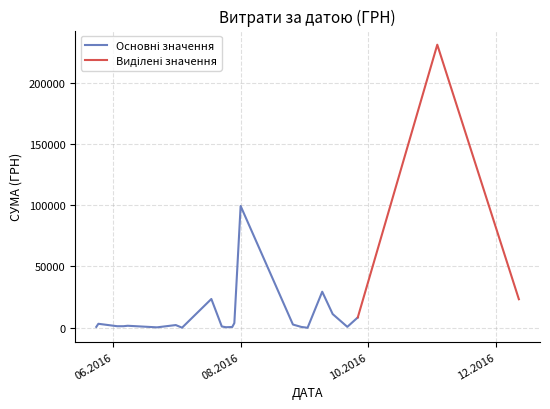

How many points are lower than both their immediate neighbors (excluding endpoints)?

13